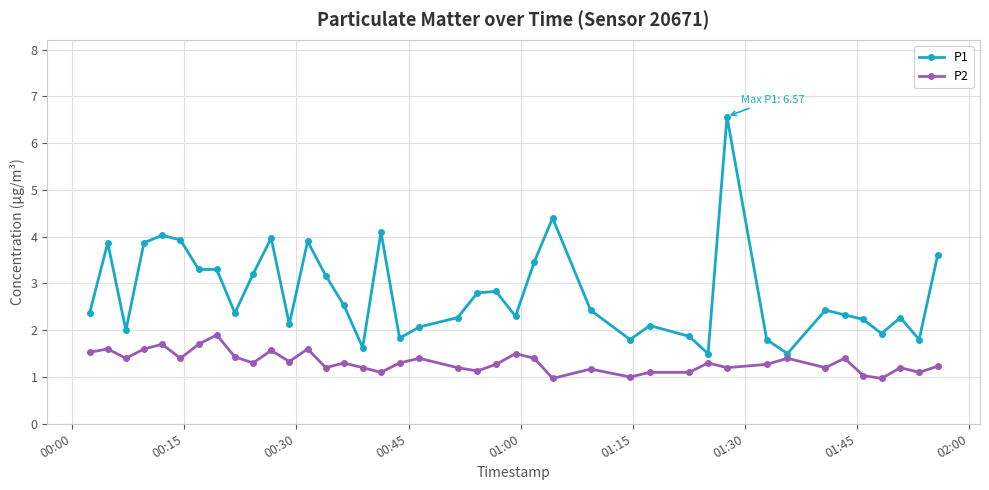

List the series in order of their overall mean, lowest first.

P2, P1